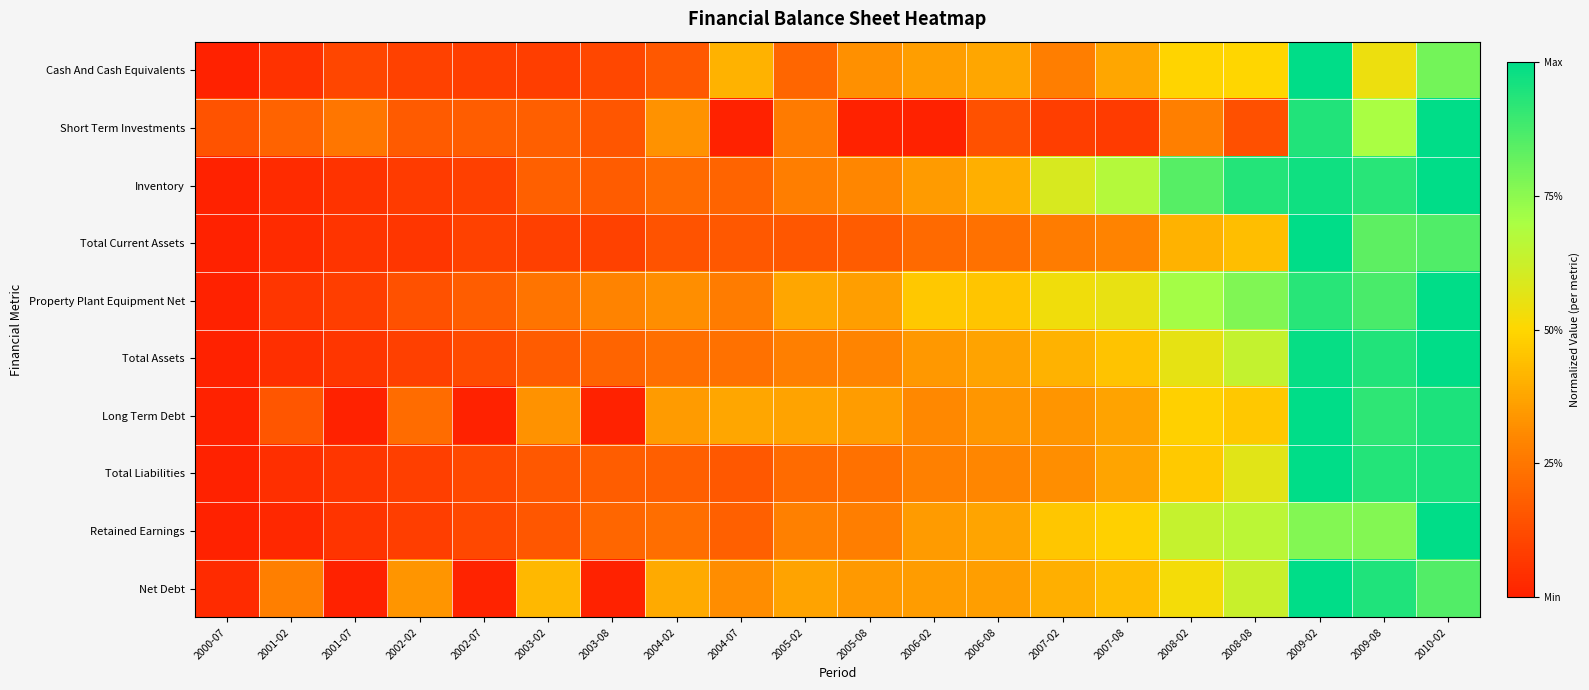

Which series changed the most between 2000-07 and 2009-02?

Cash And Cash Equivalents